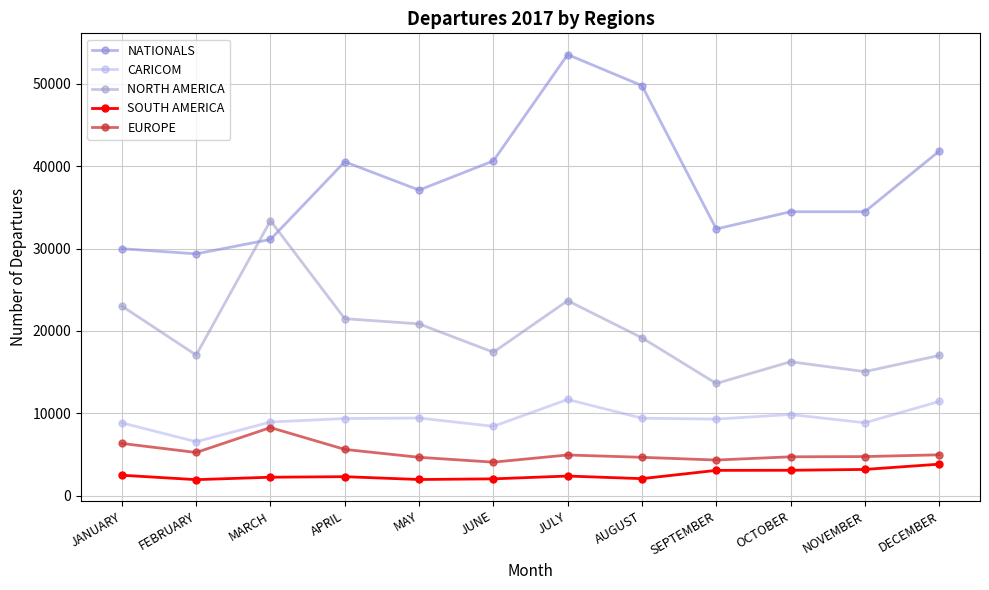

Reading right to left, extract all data points from this chart.

NATIONALS: DECEMBER=41806	NOVEMBER=34459	OCTOBER=34463	SEPTEMBER=32370	AUGUST=49752	JULY=53515	JUNE=40624	MAY=37084	APRIL=40522	MARCH=31103	FEBRUARY=29353	JANUARY=29979
CARICOM: DECEMBER=11453	NOVEMBER=8870	OCTOBER=9872	SEPTEMBER=9318	AUGUST=9424	JULY=11696	JUNE=8442	MAY=9446	APRIL=9385	MARCH=8964	FEBRUARY=6573	JANUARY=8861
NORTH AMERICA: DECEMBER=17030	NOVEMBER=15073	OCTOBER=16272	SEPTEMBER=13635	AUGUST=19173	JULY=23675	JUNE=17424	MAY=20862	APRIL=21492	MARCH=33374	FEBRUARY=17078	JANUARY=23021
SOUTH AMERICA: DECEMBER=3851	NOVEMBER=3214	OCTOBER=3111	SEPTEMBER=3100	AUGUST=2096	JULY=2412	JUNE=2072	MAY=1993	APRIL=2335	MARCH=2270	FEBRUARY=1975	JANUARY=2510
EUROPE: DECEMBER=4987	NOVEMBER=4772	OCTOBER=4746	SEPTEMBER=4353	AUGUST=4684	JULY=4967	JUNE=4095	MAY=4684	APRIL=5642	MARCH=8289	FEBRUARY=5268	JANUARY=6368